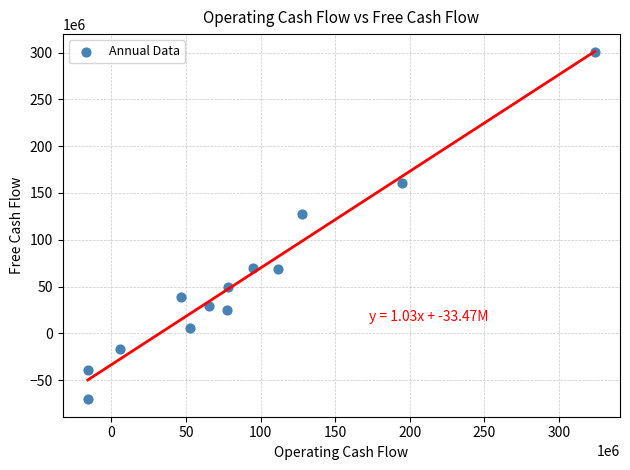

What is the range of X values (max minus min)?

339860000